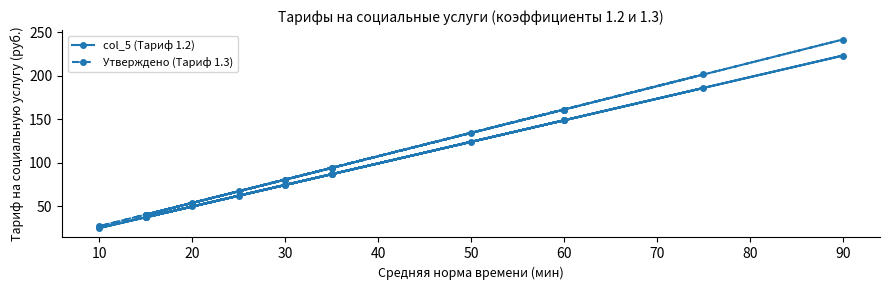

True or false: Утверждено (Тариф 1.3) and col_5 (Тариф 1.2) intersect in this chart.

False